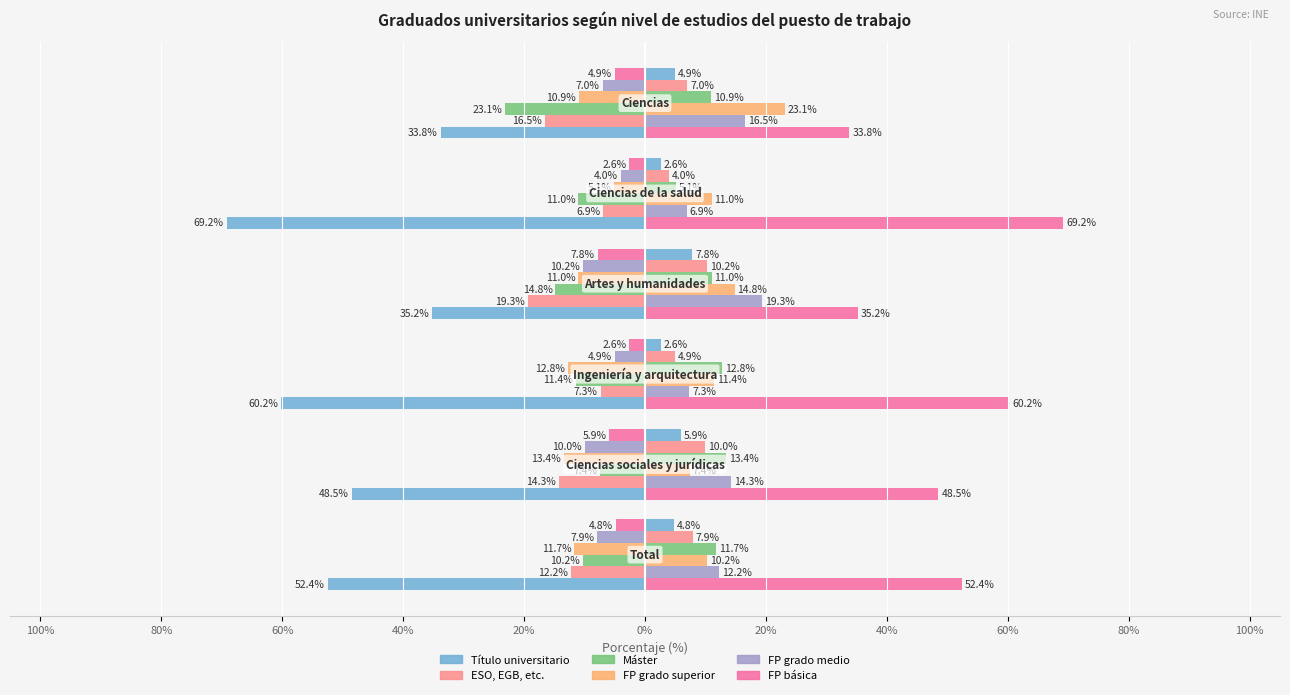

Read the Título universitario value at 20%.

-69.2